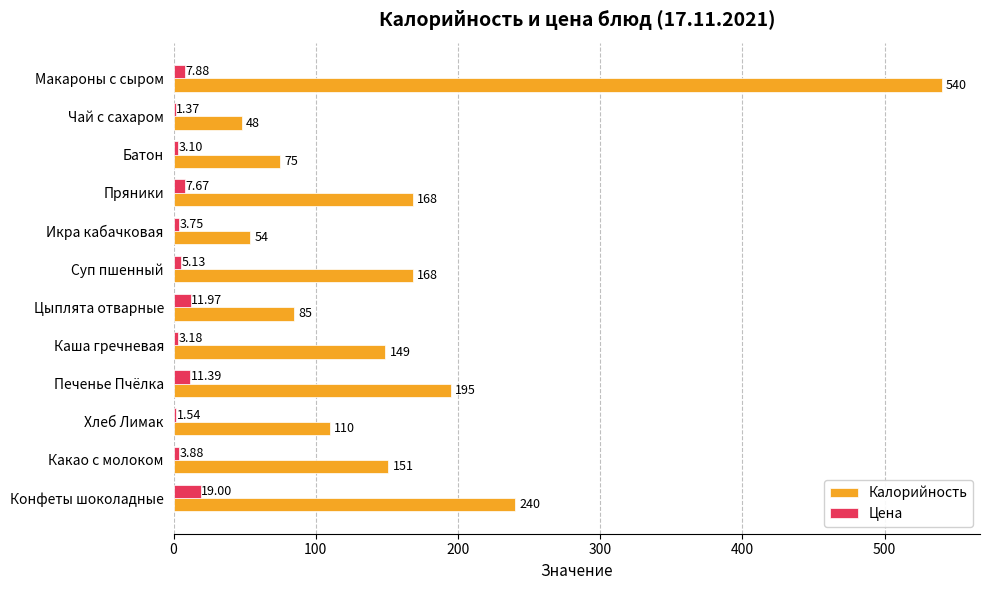

Where is Цена nearest to the value 10?

Печенье Пчёлка